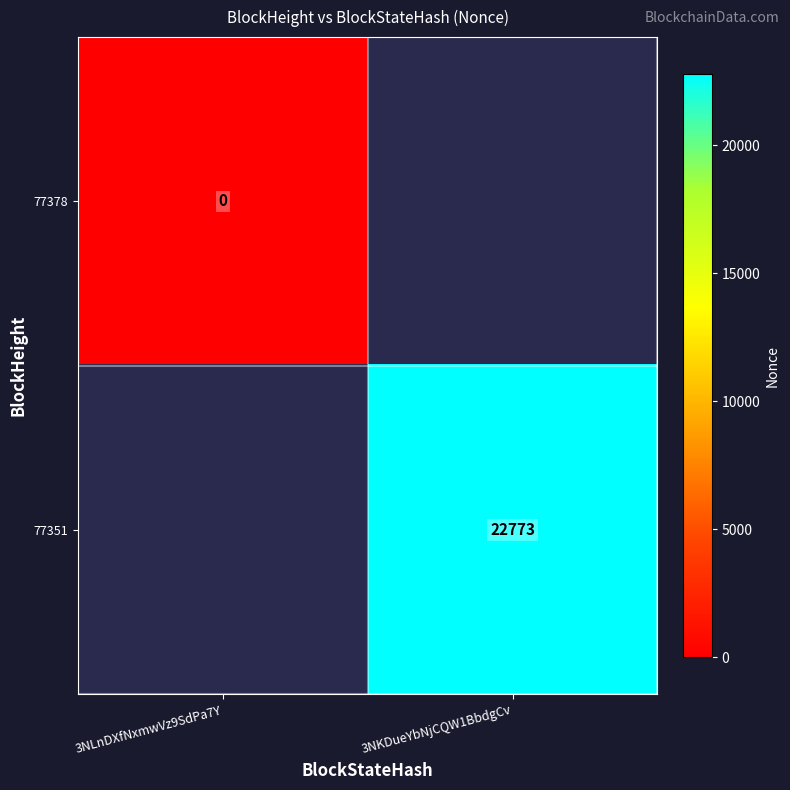

How many data points does each series have?

2